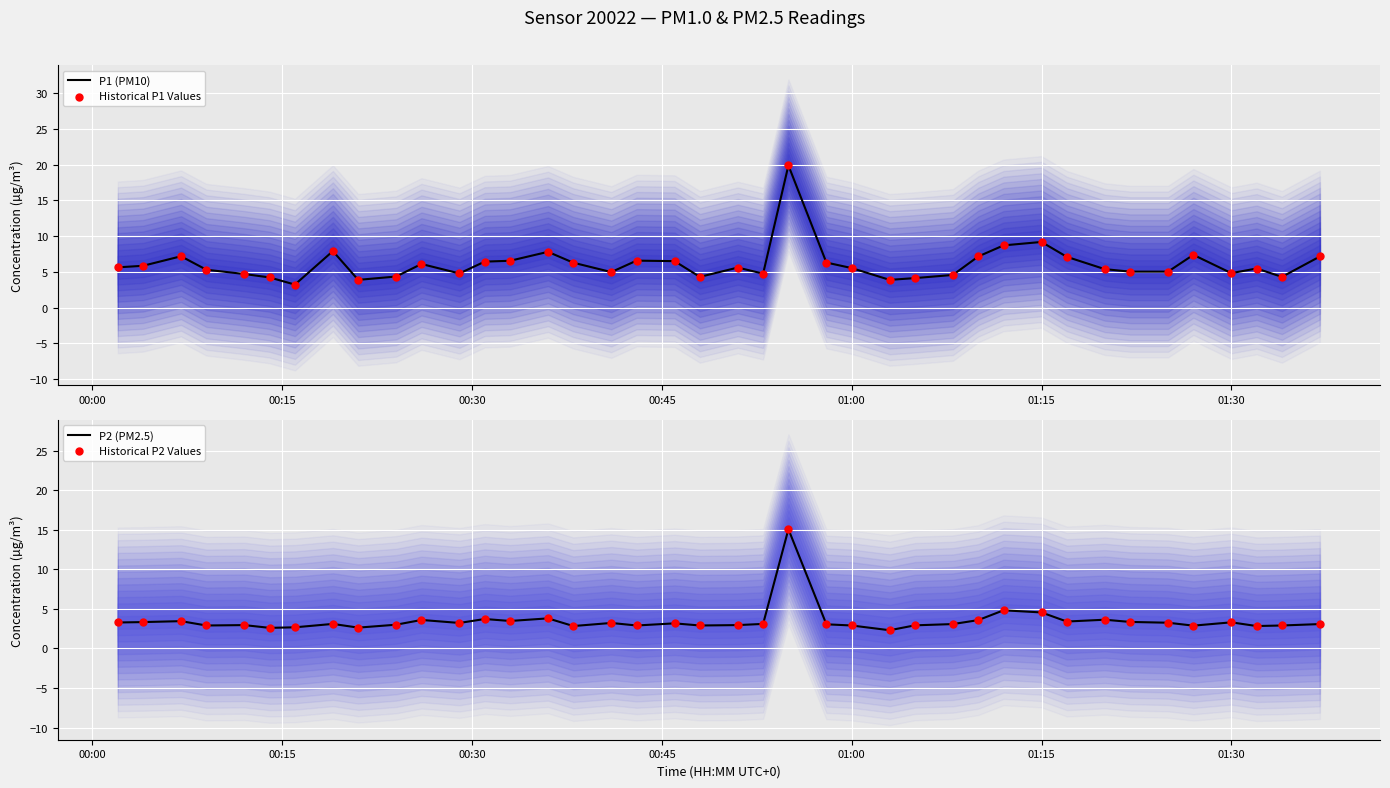

What is the minimum value for P2 (PM2.5)?

2.3